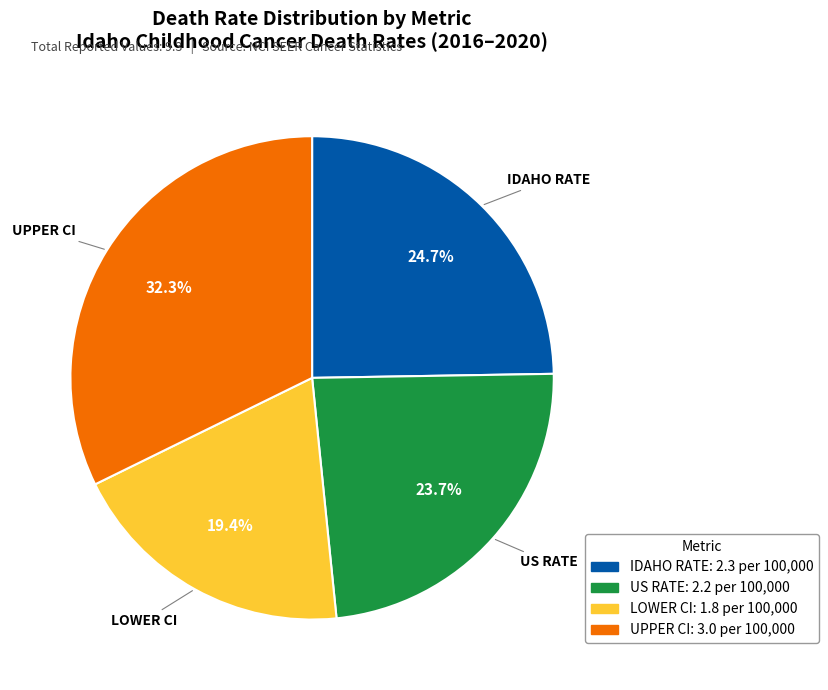

Is there a majority slice in this chart?

No